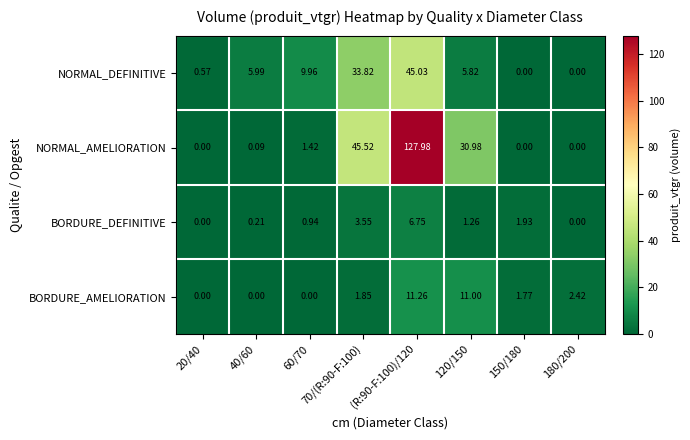

List the series in order of their peak value, lowest first.

BORDURE_DEFINITIVE, BORDURE_AMELIORATION, NORMAL_DEFINITIVE, NORMAL_AMELIORATION